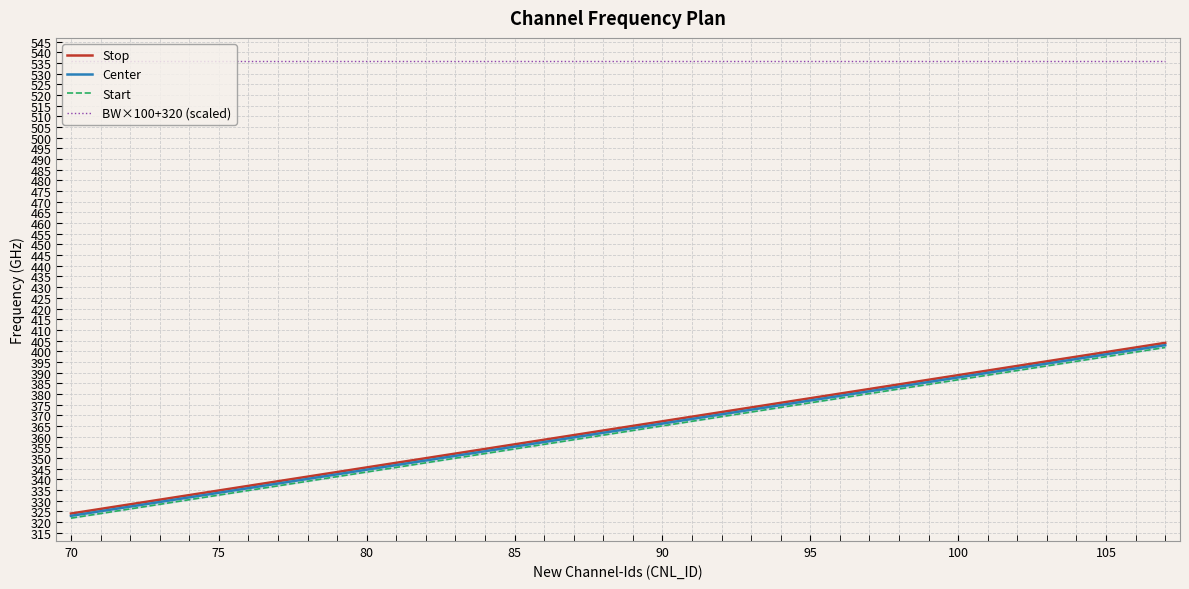

Reading left to right, transcribe all the data shown in this chart.

Stop: 324.0	326.2	328.3	330.5	332.6	334.8	337.0	339.1	341.3	343.4	345.6	347.8	349.9	352.1	354.2	356.4	358.6	360.7	362.9	365.0	367.2	369.4	371.5	373.7	375.8	378.0	380.2	382.3	384.5	386.6	388.8	391.0	393.1	395.3	397.4	399.6	401.8	403.9
Center: 322.9	325.1	327.2	329.4	331.6	333.7	335.9	338.0	340.2	342.4	344.5	346.7	348.8	351.0	353.2	355.3	357.5	359.6	361.8	364.0	366.1	368.3	370.4	372.6	374.8	376.9	379.1	381.2	383.4	385.6	387.7	389.9	392.0	394.2	396.4	398.5	400.7	402.8
Start: 321.8	324.0	326.2	328.3	330.5	332.6	334.8	337.0	339.1	341.3	343.4	345.6	347.8	349.9	352.1	354.2	356.4	358.6	360.7	362.9	365.0	367.2	369.4	371.5	373.7	375.8	378.0	380.2	382.3	384.5	386.6	388.8	391.0	393.1	395.3	397.4	399.6	401.8
BW×100+320 (scaled): 536.0	536.0	536.0	536.0	536.0	536.0	536.0	536.0	536.0	536.0	536.0	536.0	536.0	536.0	536.0	536.0	536.0	536.0	536.0	536.0	536.0	536.0	536.0	536.0	536.0	536.0	536.0	536.0	536.0	536.0	536.0	536.0	536.0	536.0	536.0	536.0	536.0	536.0